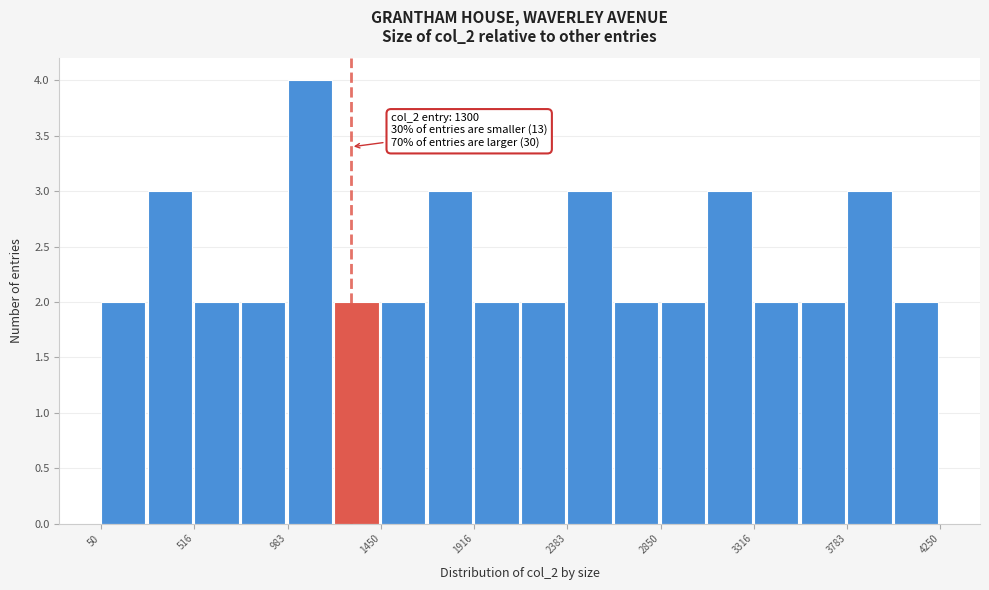

Over which range of the x-axis is the bar tallest?

1000 to 1200